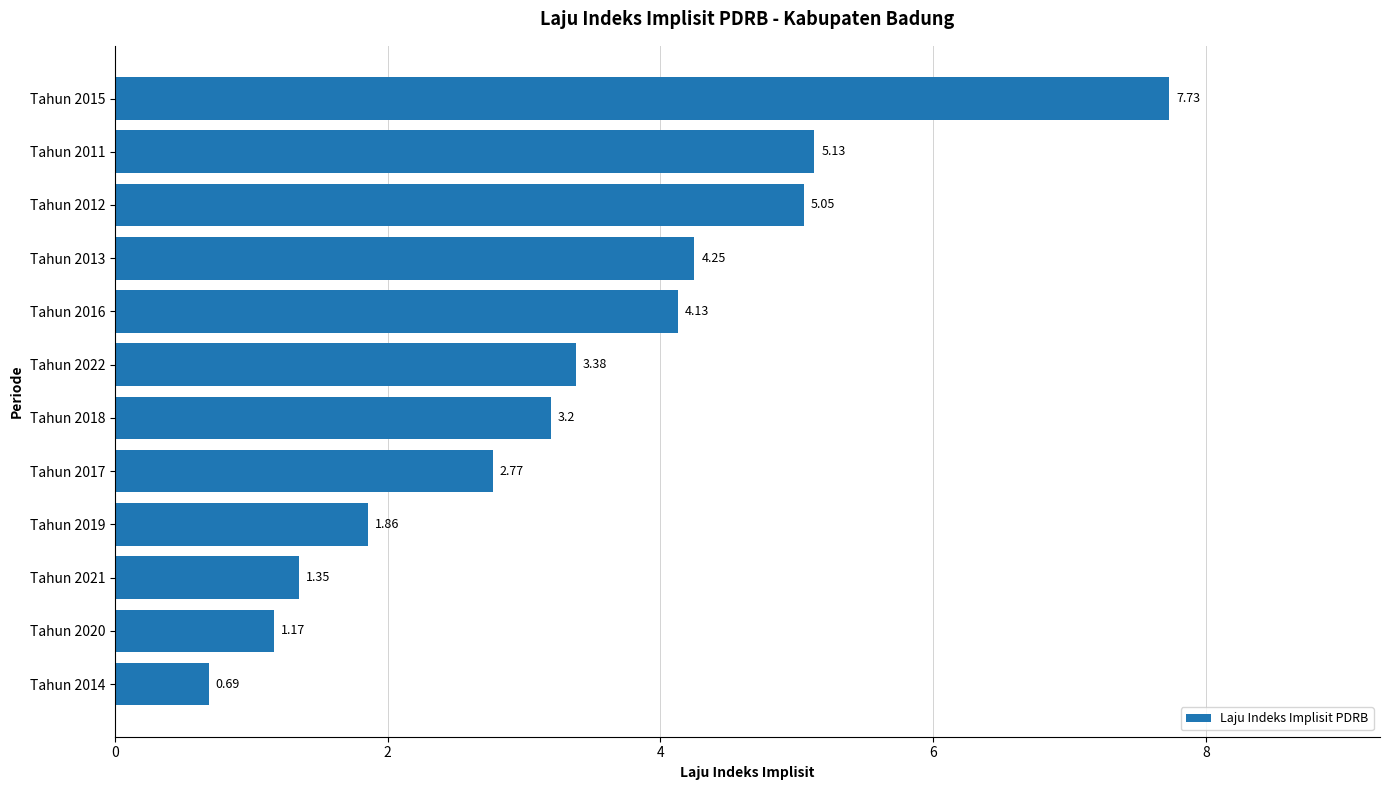

Between Tahun 2011 and Tahun 2017, which is larger?

Tahun 2011